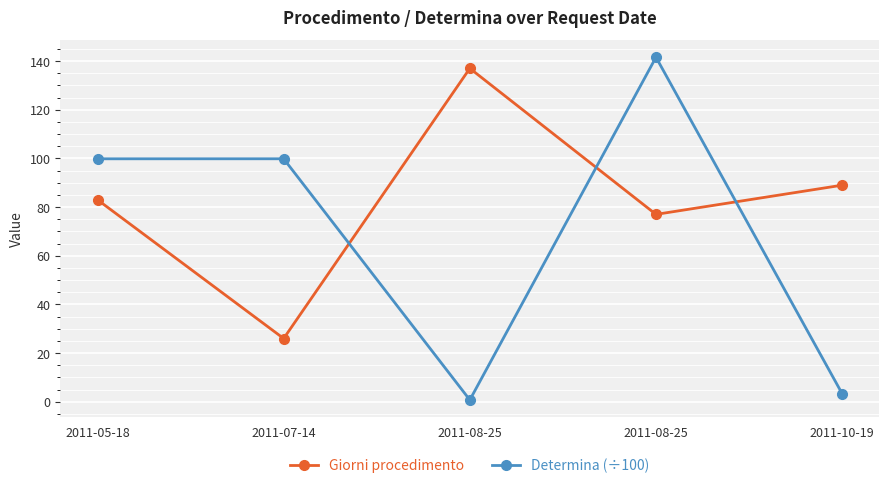

What is the lowest value of the Determina (÷100) series?

0.8